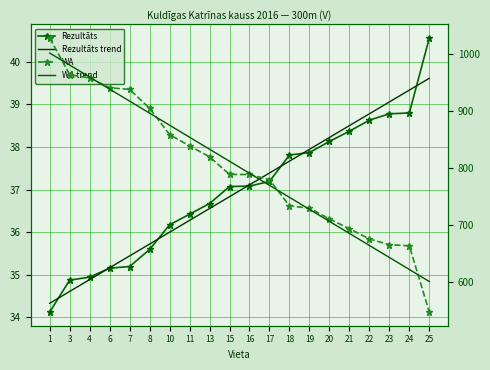

What is the spread (max minus min) of values at 21?

655.6